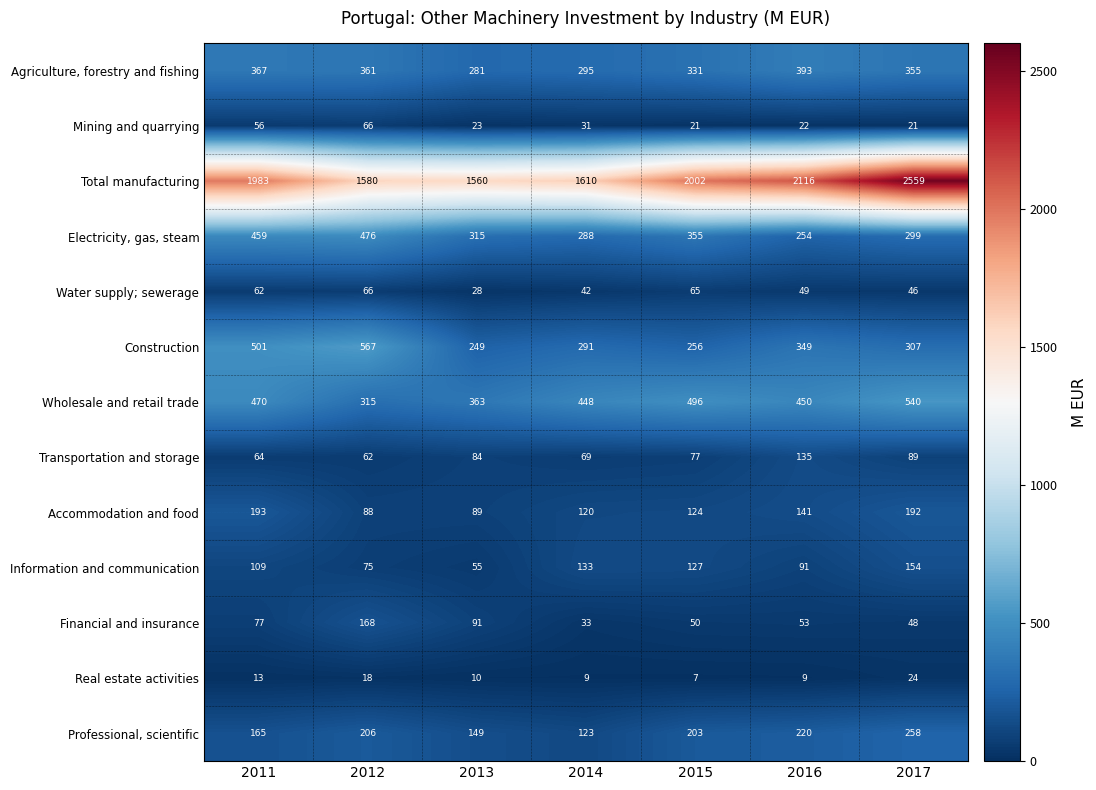

Where does the Wholesale and retail trade series first go above 450?

2011